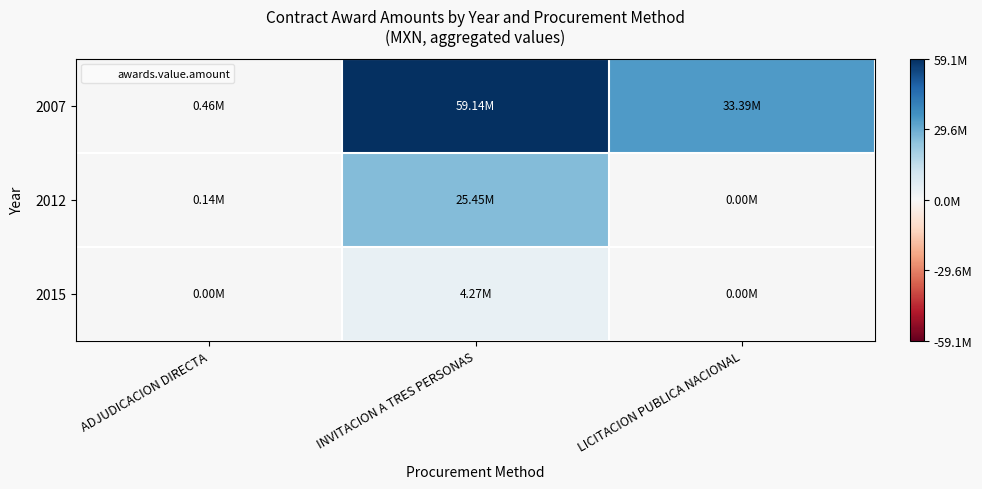

Count the number of categories in the chart.

3